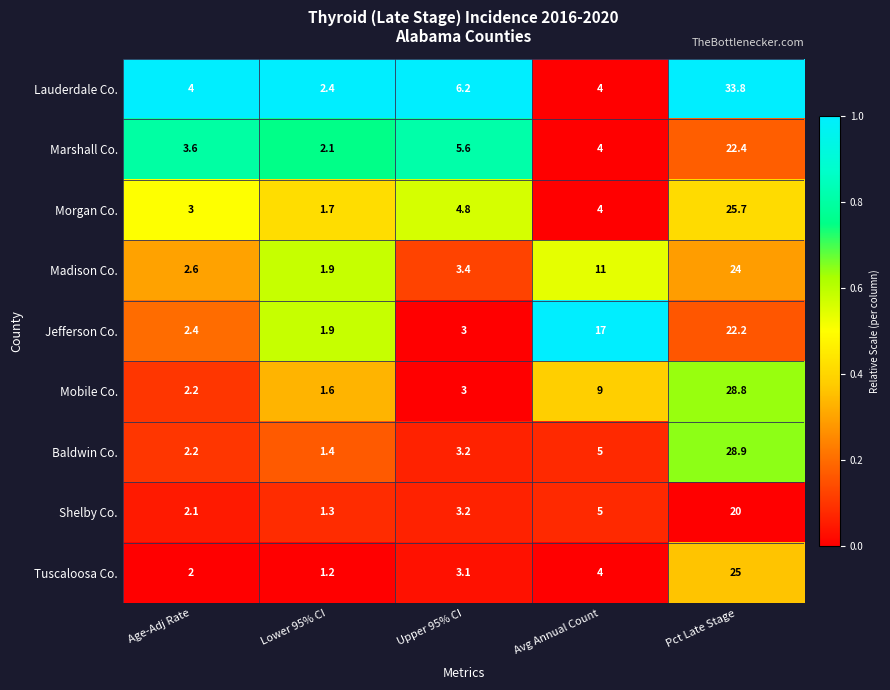

What is the maximum value shown in the chart?

33.8